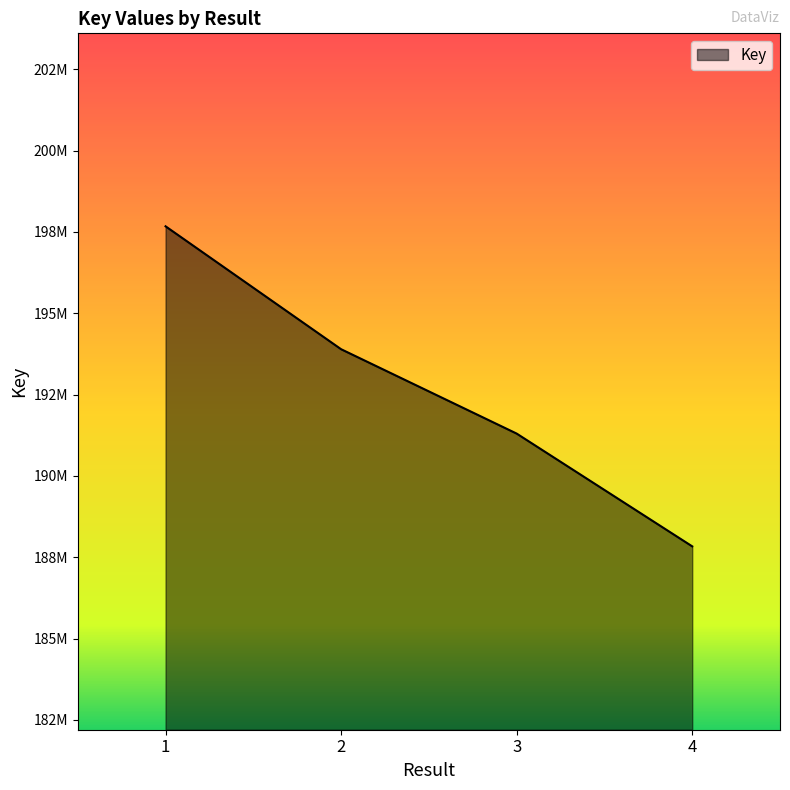

Is this an area chart (filled region under the line)?

Yes